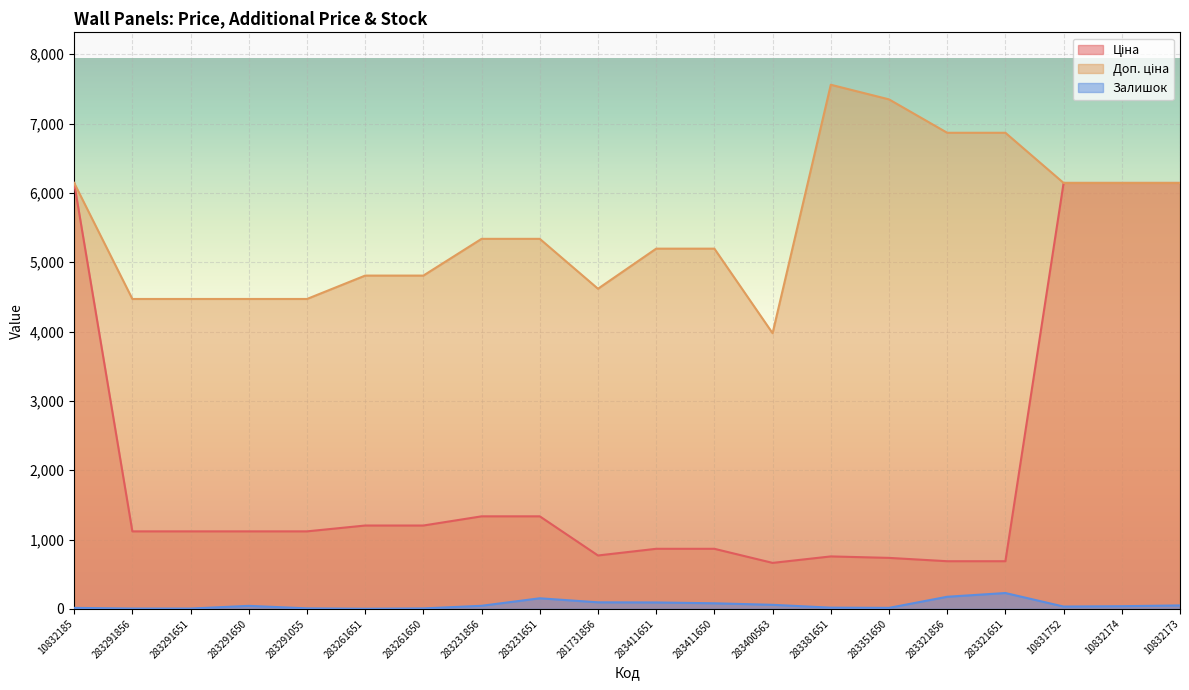

True or false: Ціна and Доп. ціна cross at least once.

False